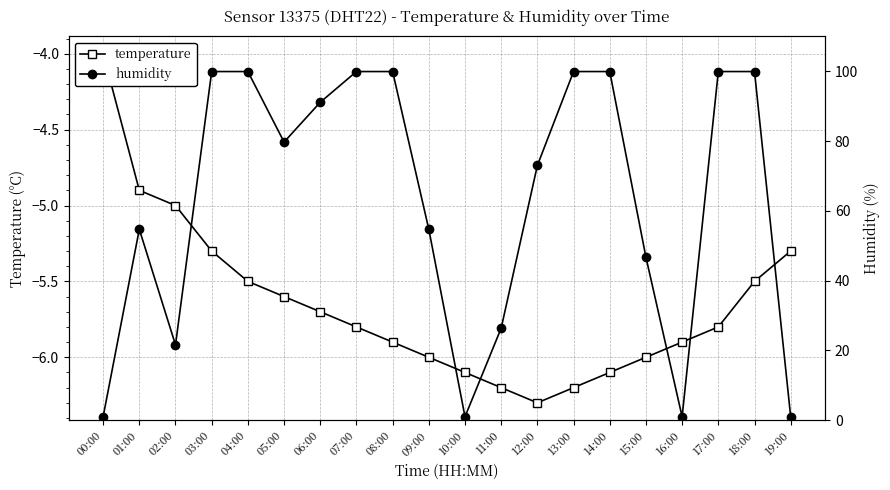

Reading right to left, what are all the values shown in this chart?

temperature: -5.3	-5.5	-5.8	-5.9	-6.0	-6.1	-6.2	-6.3	-6.2	-6.1	-6.0	-5.9	-5.8	-5.7	-5.6	-5.5	-5.3	-5.0	-4.9	-4.0
humidity: 1.0	99.9	99.9	1.0	46.7	99.9	99.9	73.0	26.4	1.0	54.7	99.9	99.9	91.1	79.7	99.9	99.9	21.6	54.7	1.0